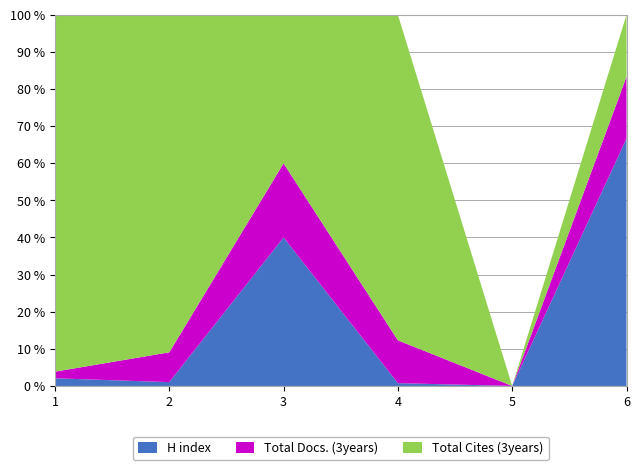

Reading left to right, what are all the values shown in this chart?

H index: 1=128	2=167	3=4	4=7	5=0	6=8
Total Docs. (3years): 1=111	2=1300	3=2	4=107	5=0	6=2
Total Cites (3years): 1=5963	2=14720	3=4	4=813	5=0	6=2